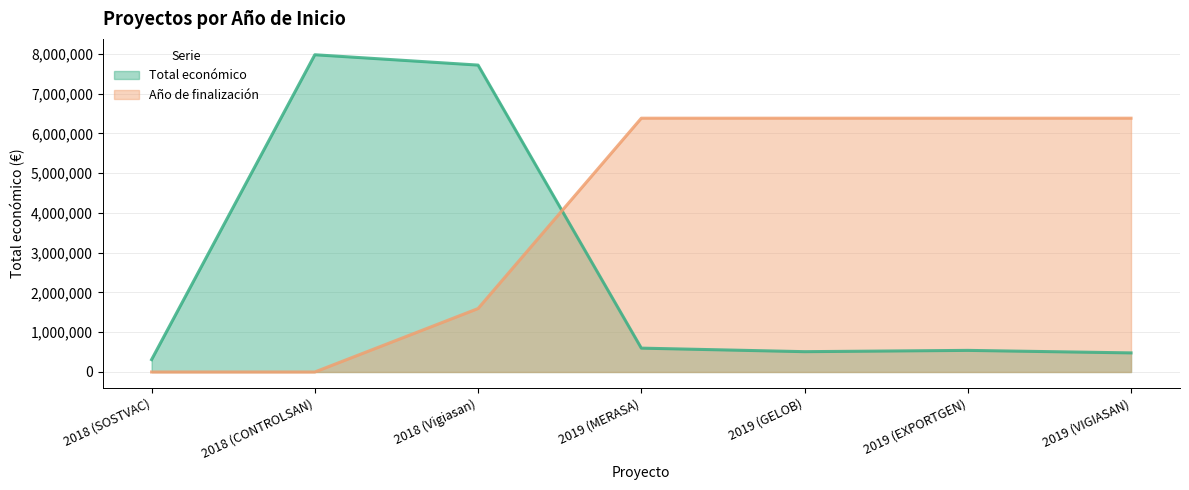

Which category has the lowest value across all series?

2018 (SOSTVAC)